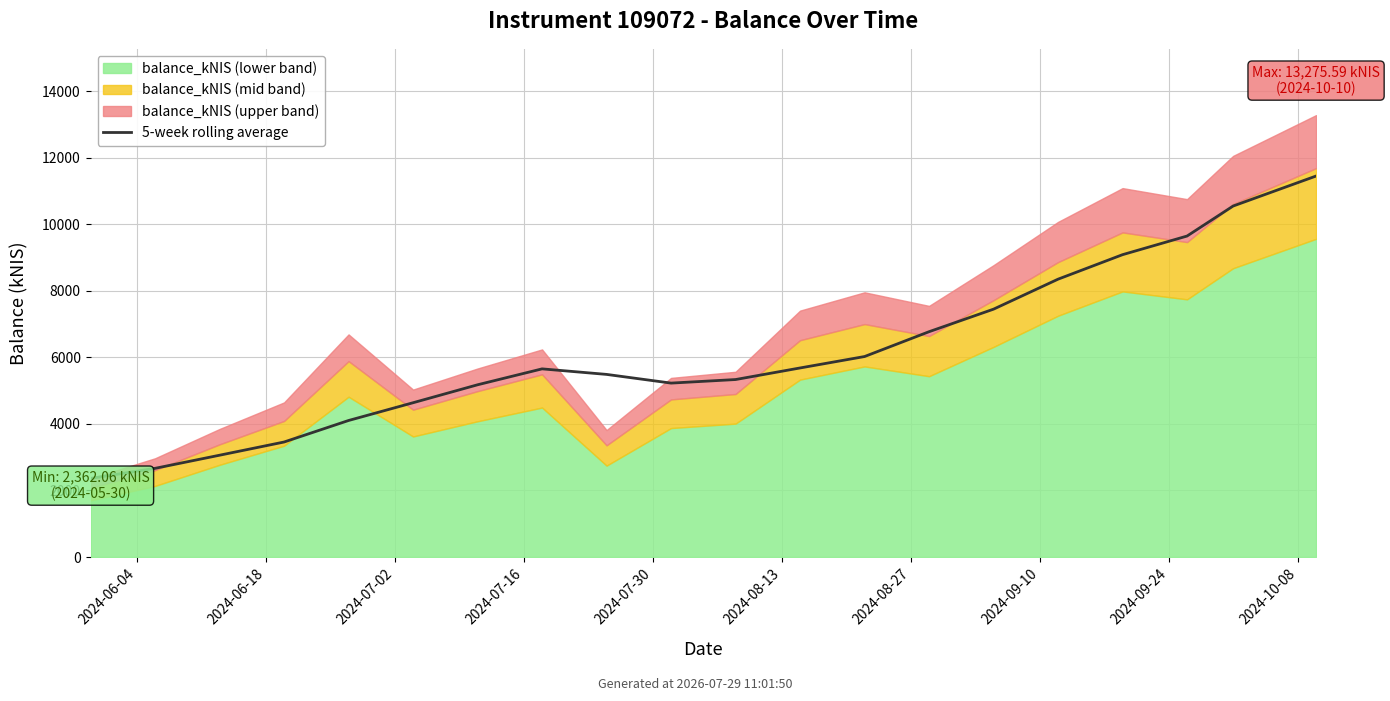

Reading right to left, extract all data points from this chart.

11445.7	10544.2	9642.9	9083.1	8347.1	7446.5	6769.1	6022.9	5679.7	5331.9	5224.8	5486.2	5652.4	5174.4	4635.0	4101.4	3454.9	3058.3	2664.2	2362.1